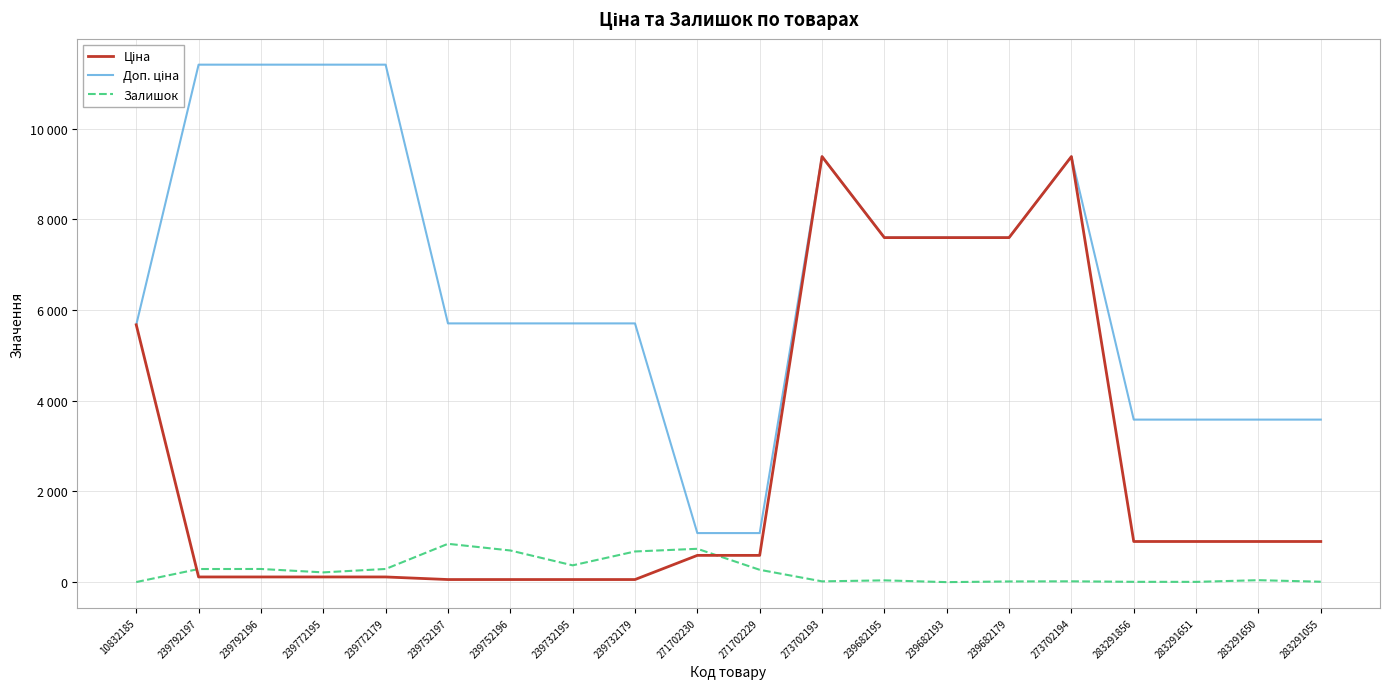

Rank the categories by Доп. ціна value from highest to lowest.

239792197, 239792196, 239772195, 239772179, 273702193, 273702194, 239682195, 239682193, 239682179, 239752197, 239752196, 239732195, 239732179, 10832185, 283291856, 283291651, 283291650, 283291055, 271702230, 271702229